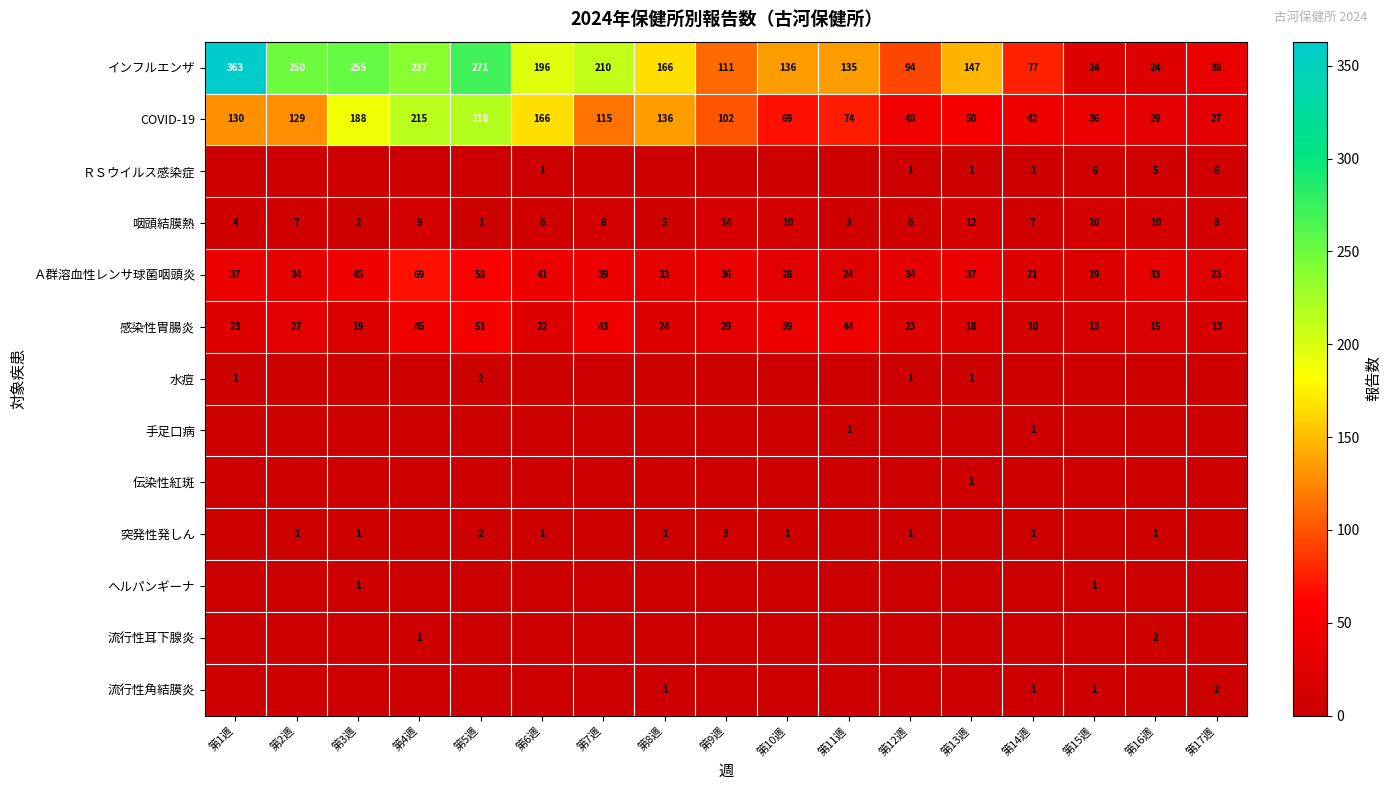

Is the value of COVID-19 at 第15週 greater than the value of 咽頭結膜熱 at 第12週?

Yes